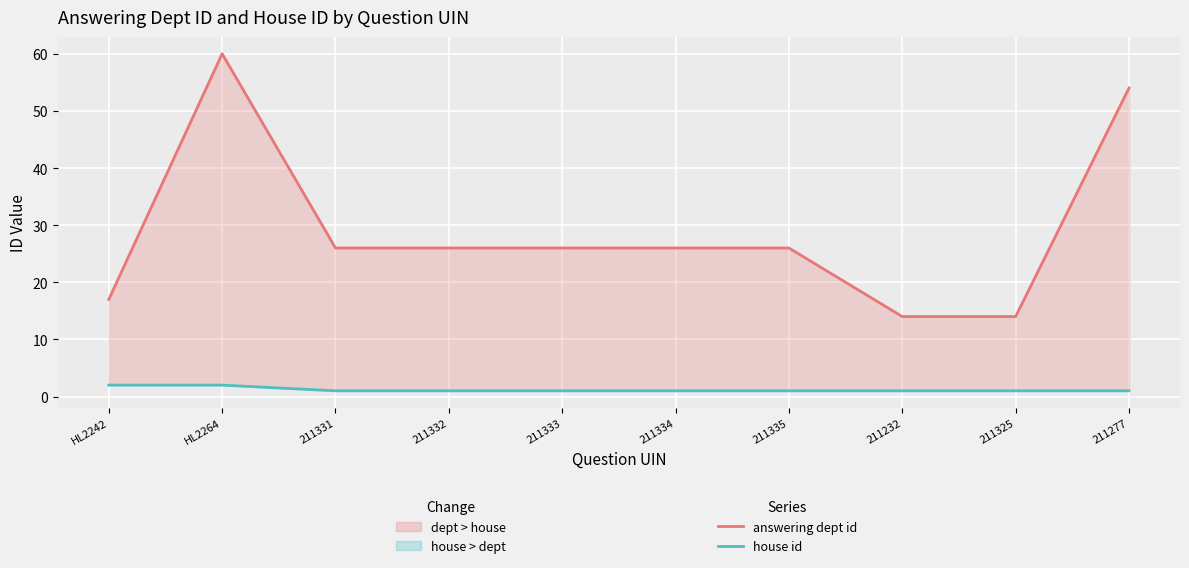

How many lines are shown in the chart?

2